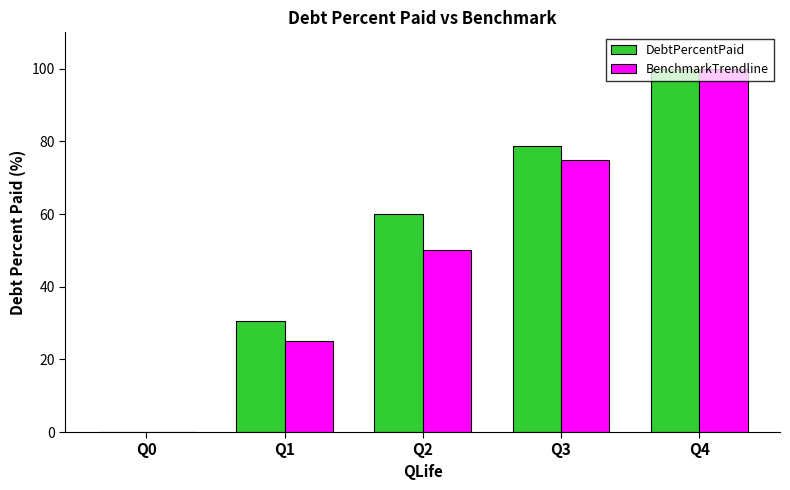

What is the sum of the BenchmarkTrendline values at Q4 and Q3?

175.0